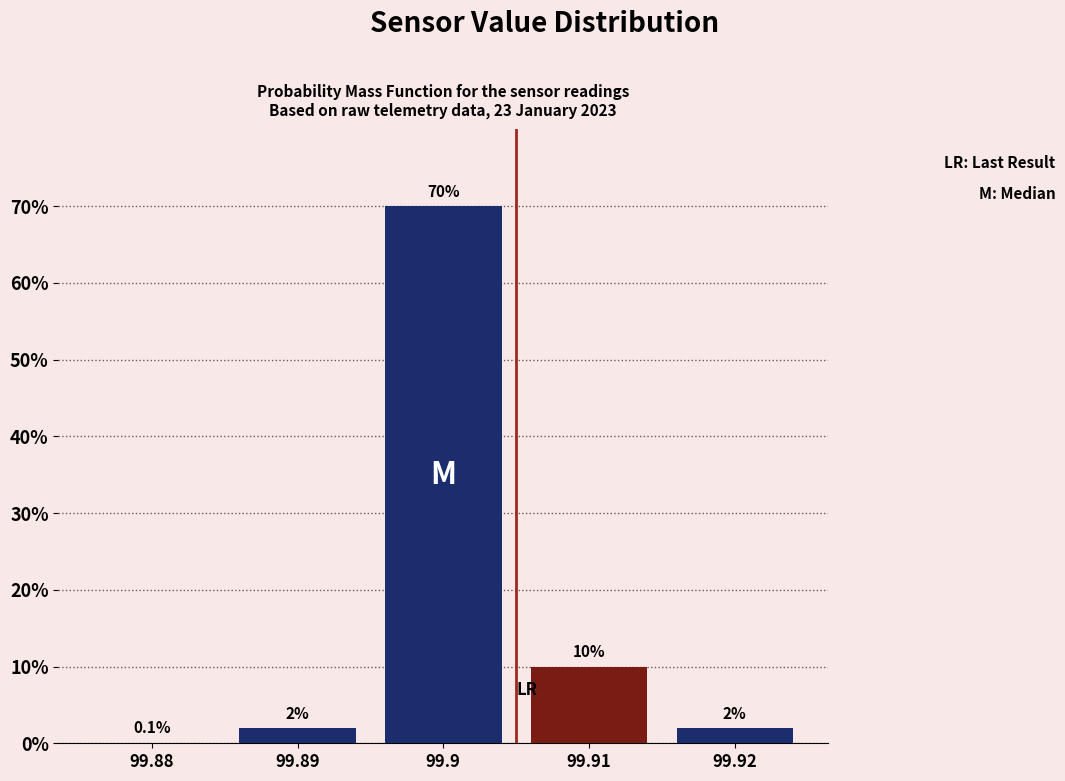

Reading right to left, what are all the values shown in this chart?

99.92=2.0	99.91=10.0	99.9=70.0	99.89=2.0	99.88=0.1